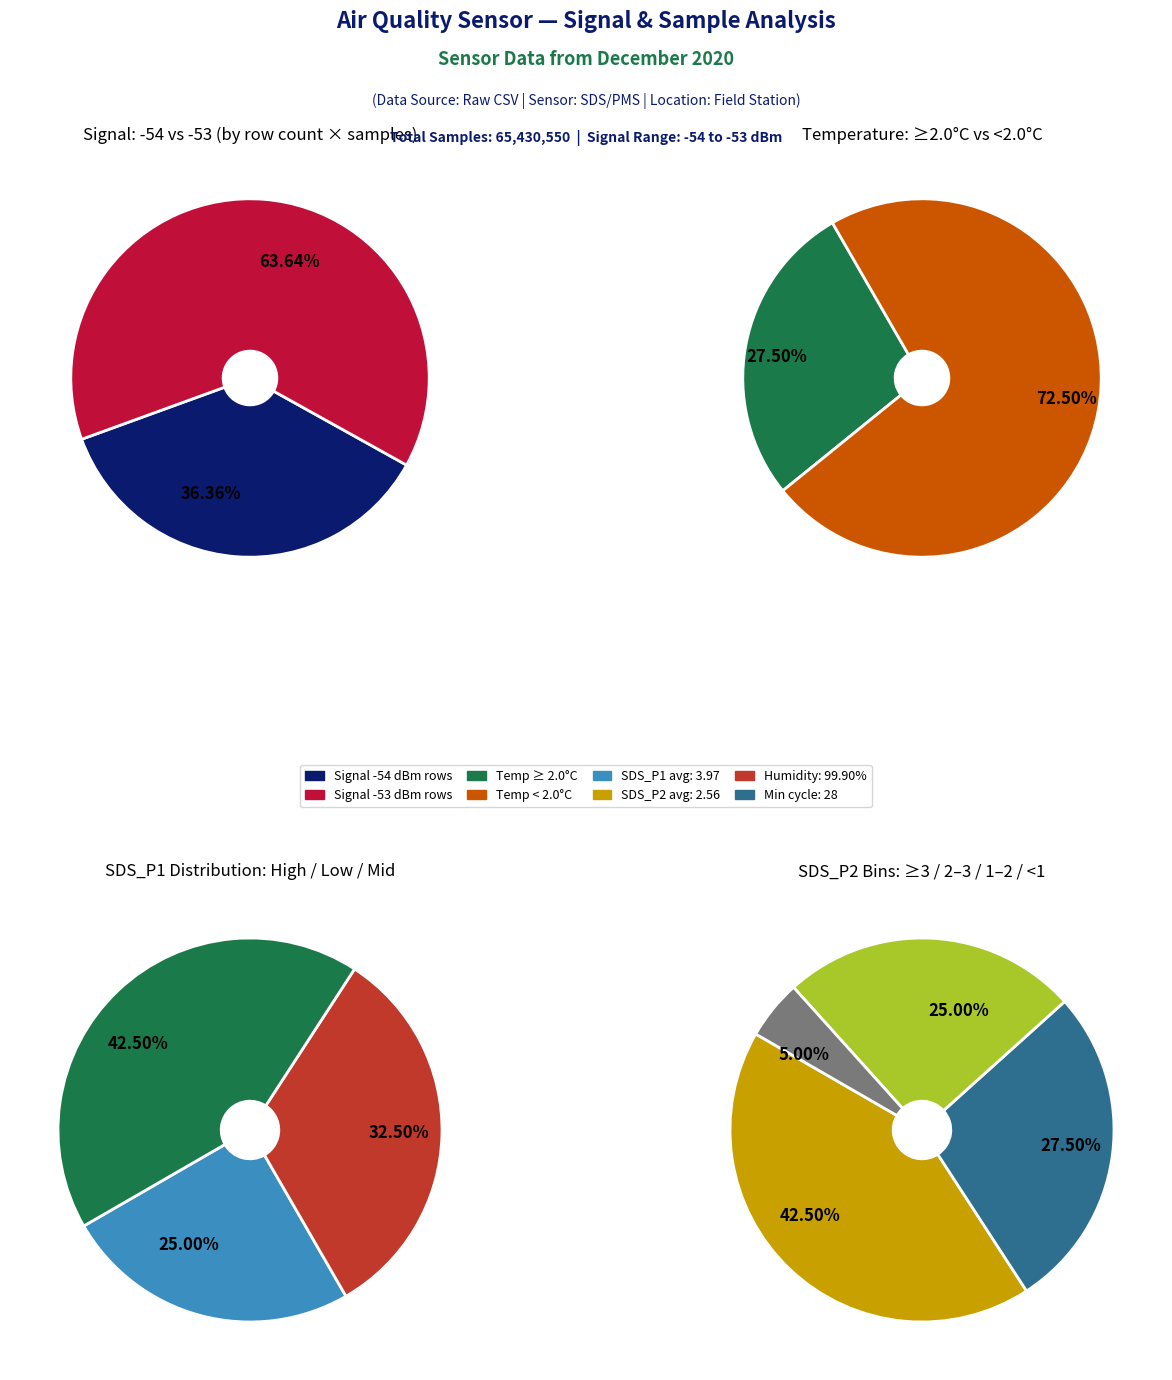

True or false: -53 accounts for 1% of the total.

False